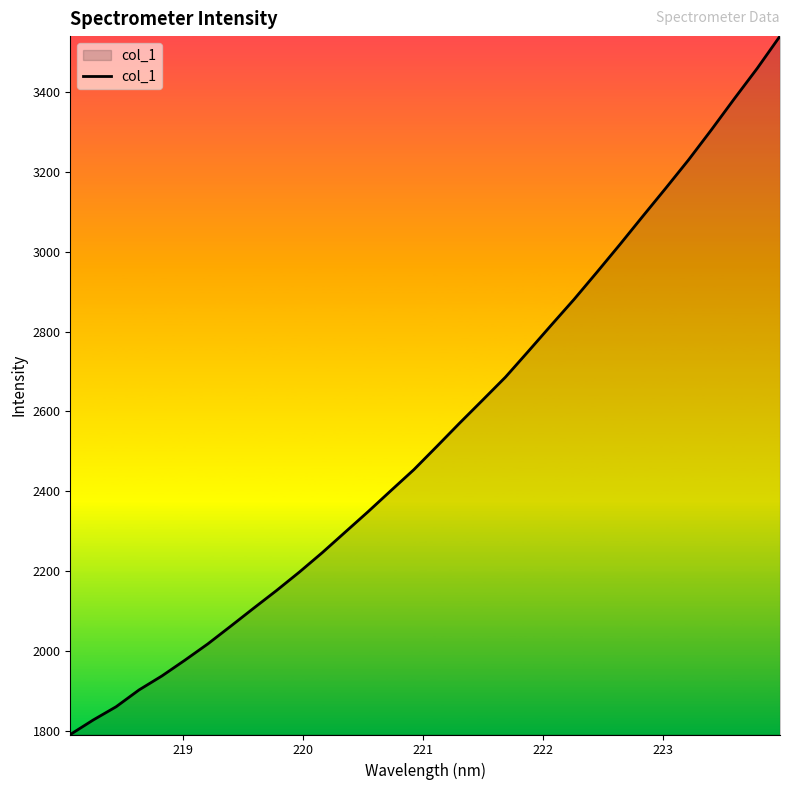

What is the maximum value shown in the chart?

3540.9